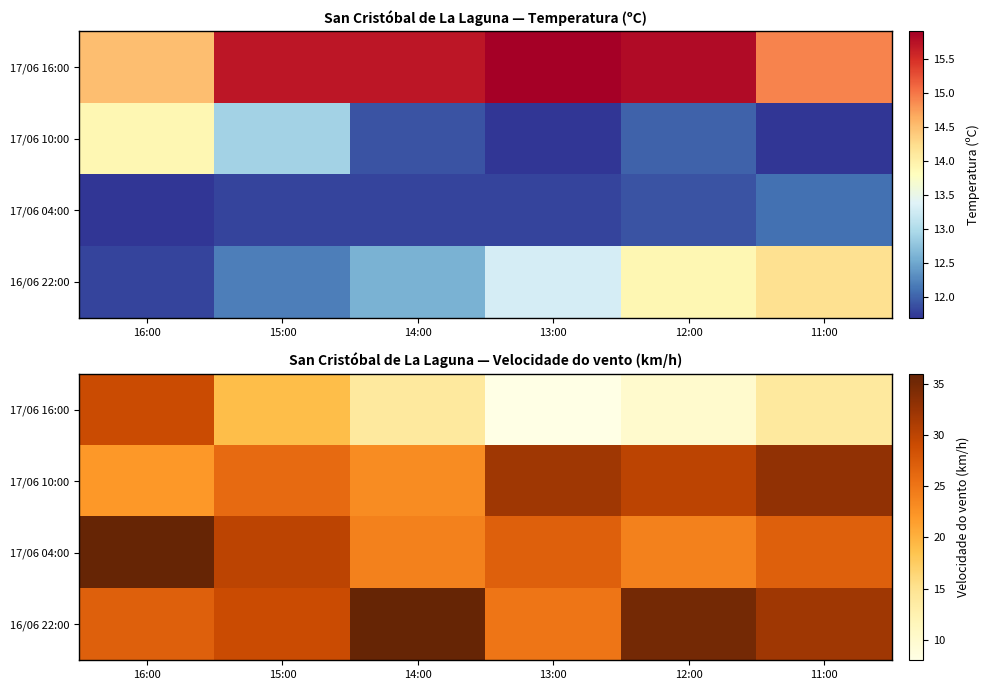

True or false: 16/06 22:00 has a value of 33 at 13:00.

False